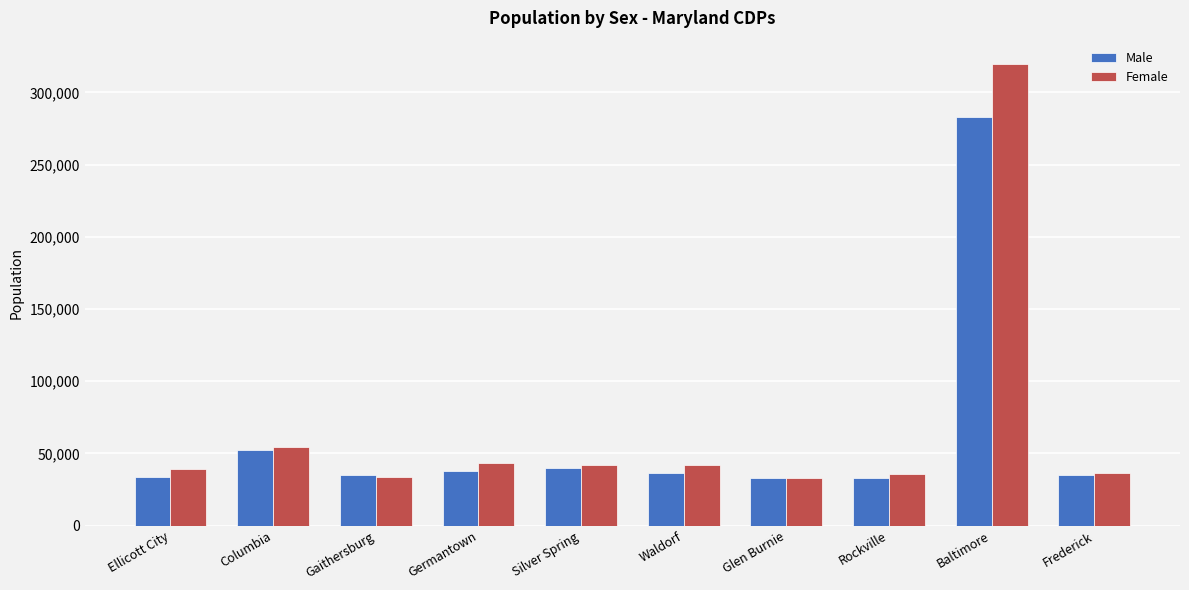

What is the sum of all Male values?

618261